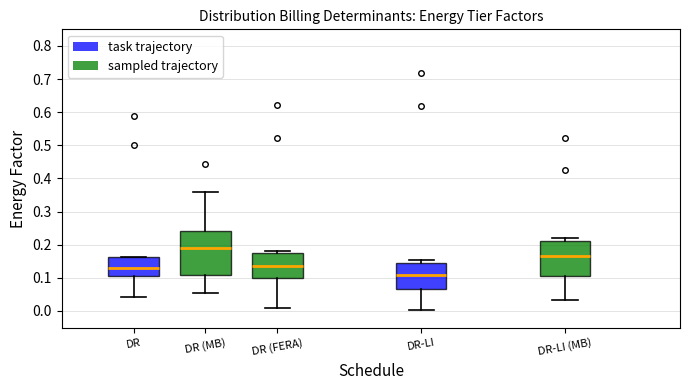

Comparing the boxes themselves (not the whiskers), which one is the tallest?

DR (MB)